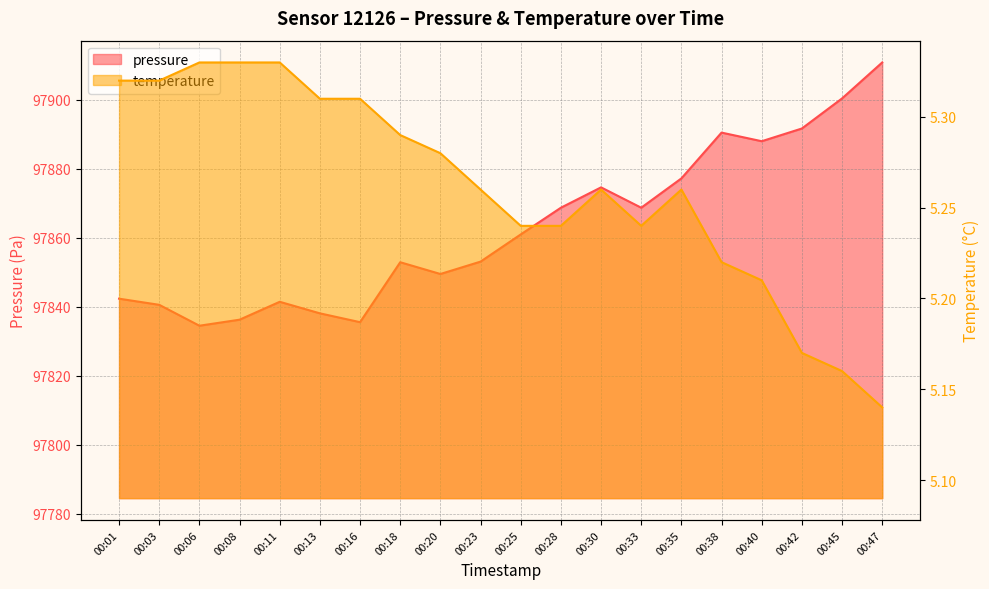

What is the difference between the maximum and minimum values in the temperature series?

0.2